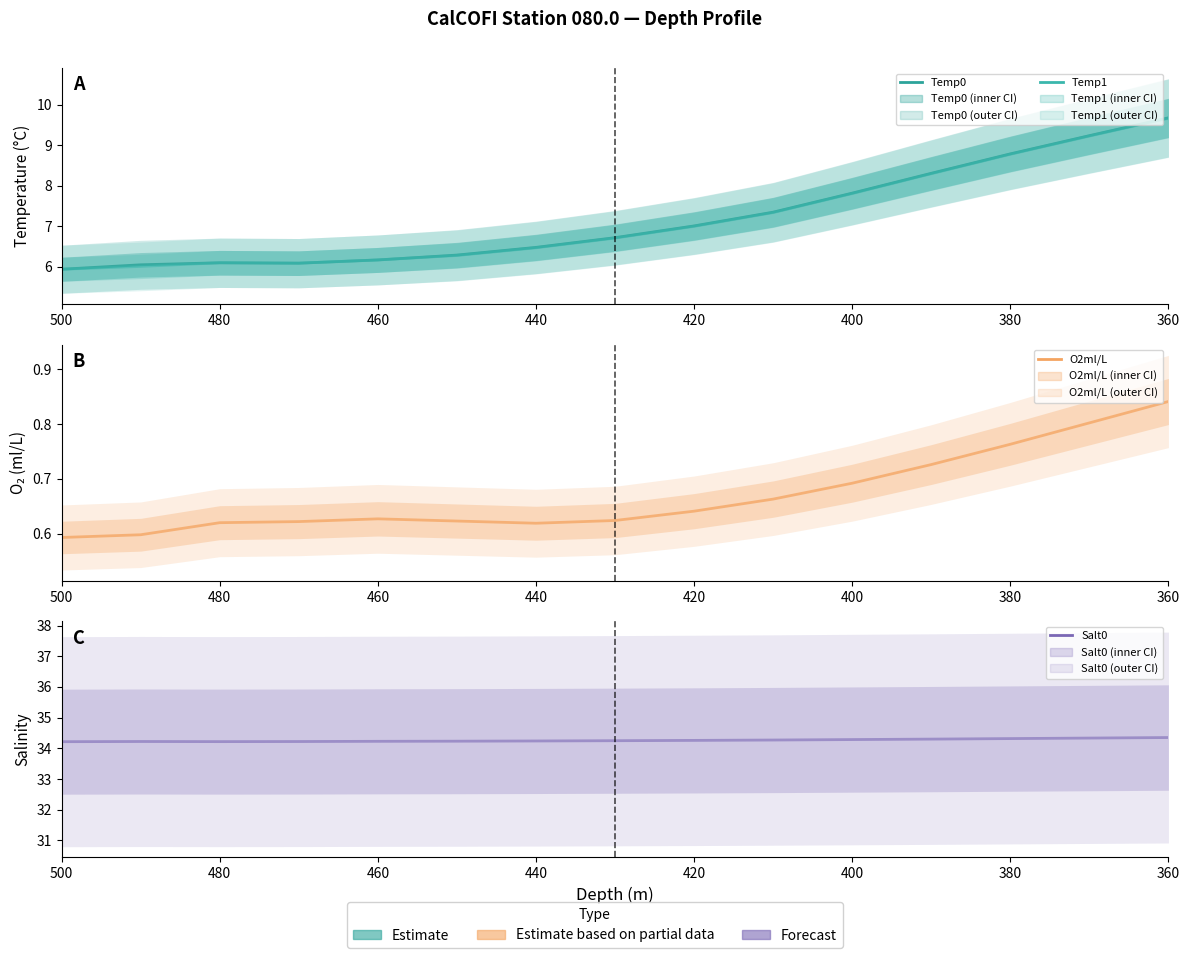

True or false: Temp0 and Temp1 cross at least once.

False